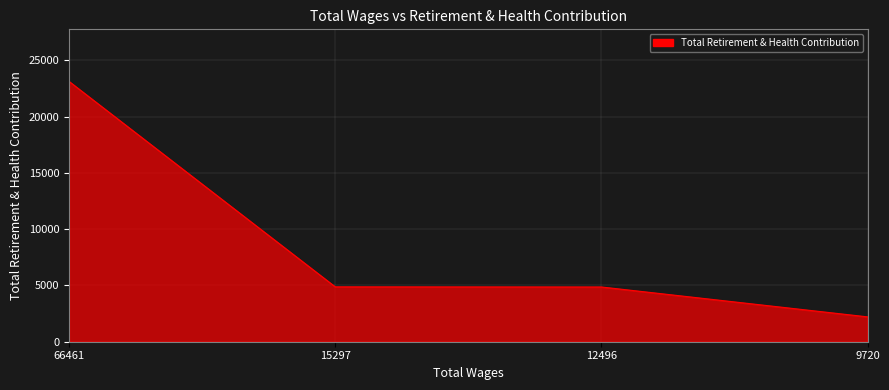

What is the sum of the values at 12496 and 9720?

7069